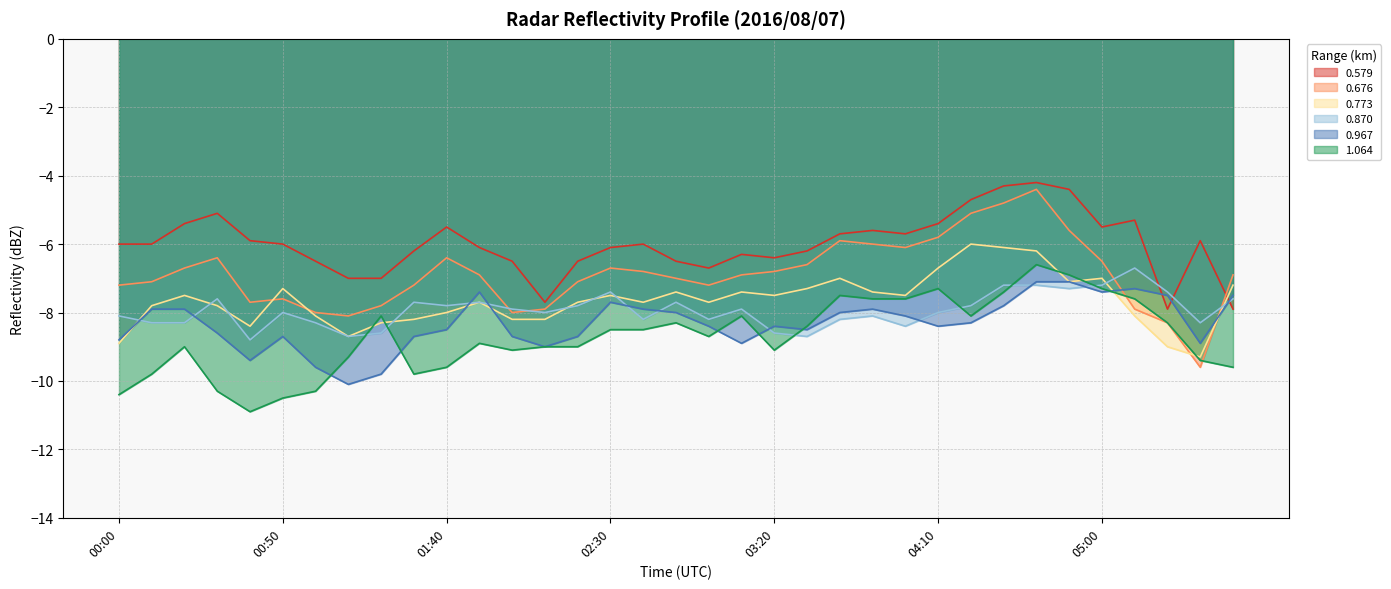

What is the spread (max minus min) of values at 00:30?

5.2